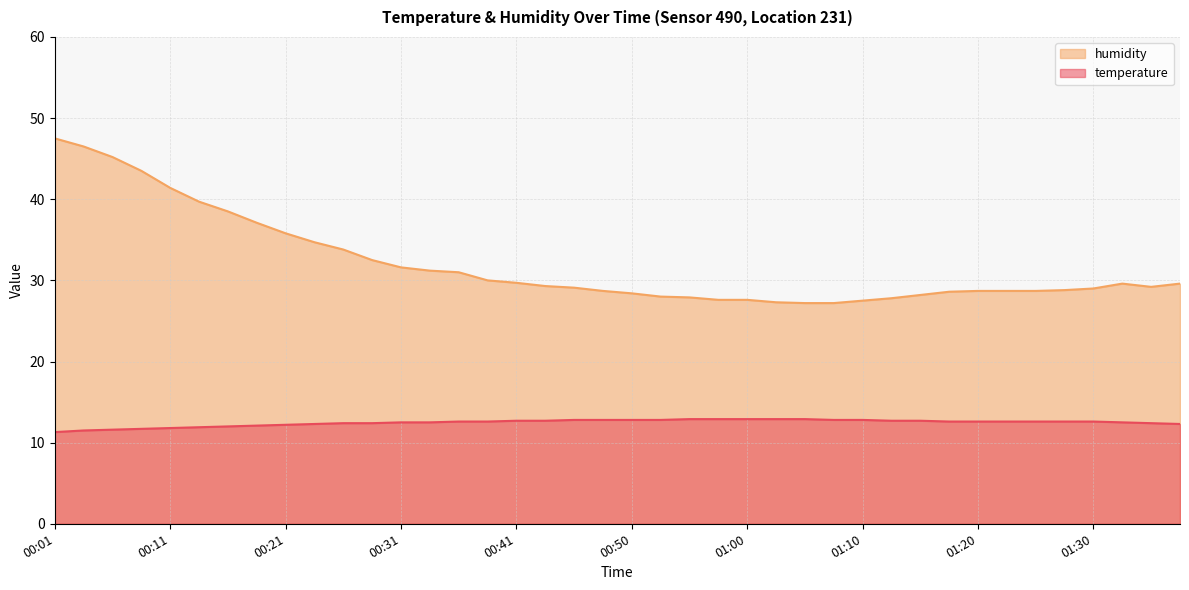

Between 01:08 and 01:15, which series saw the biggest shift?

humidity